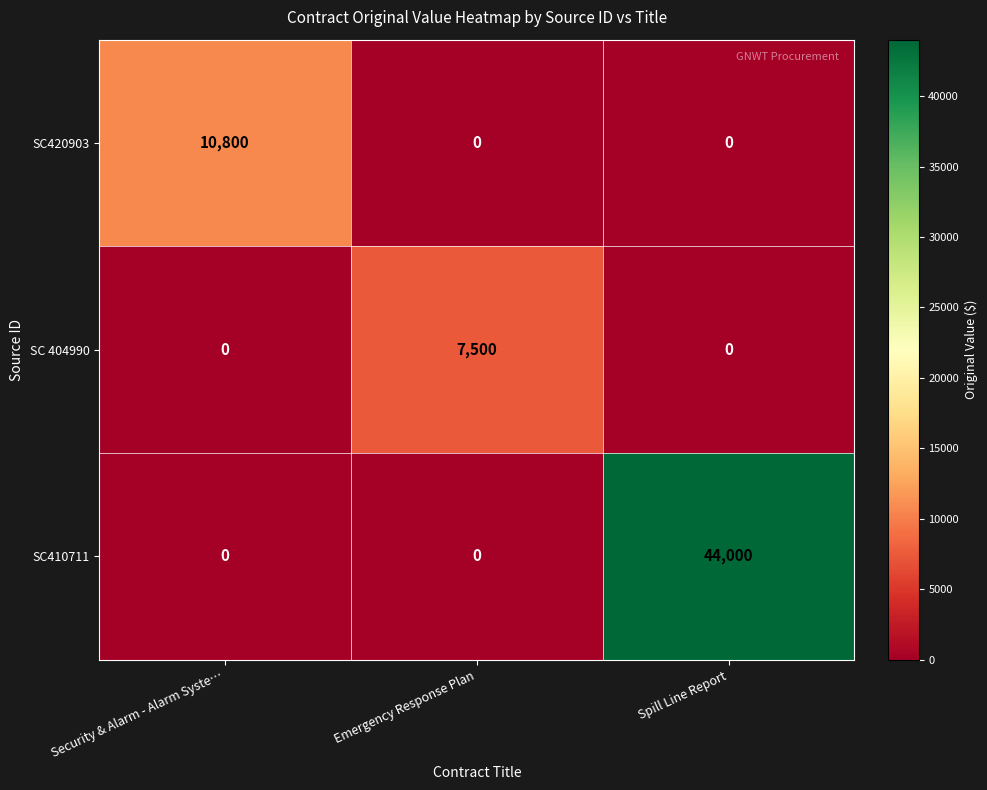

List the series in order of their peak value, lowest first.

SC 404990, SC420903, SC410711